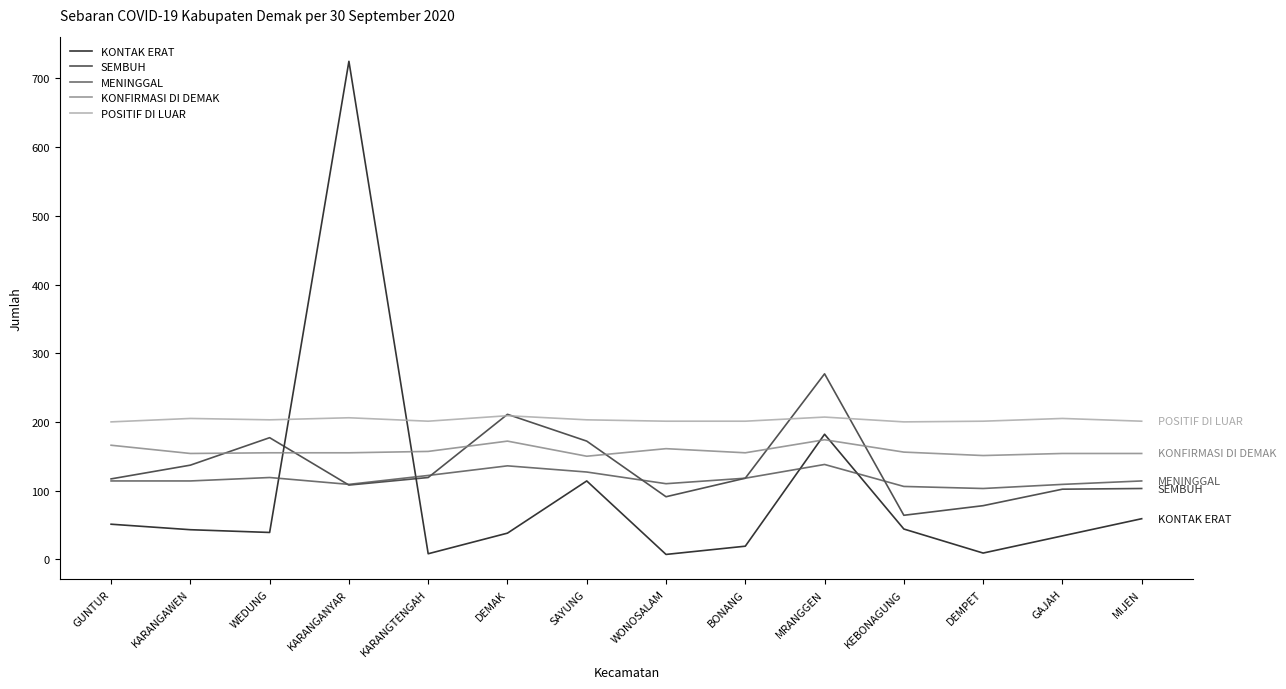

Read the KONTAK ERAT value at BONANG.

19